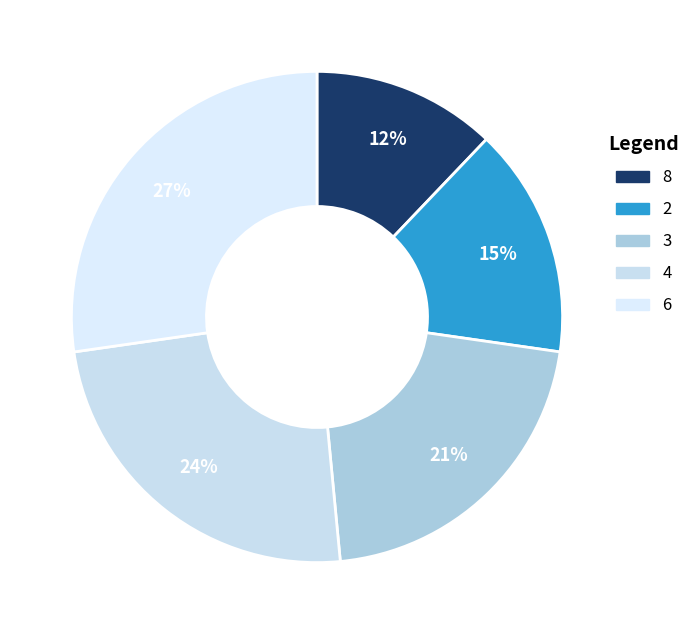

Rank the categories by value from highest to lowest.

6, 4, 3, 2, 8